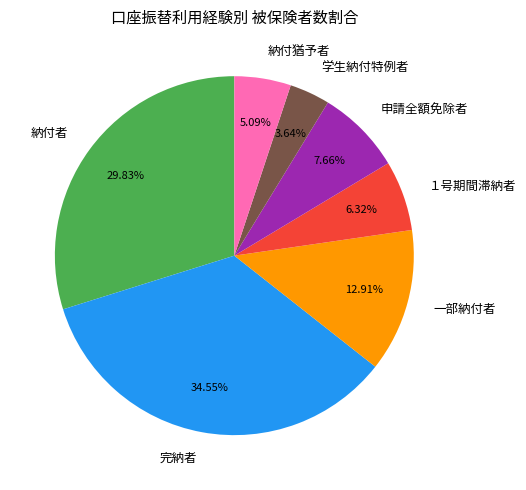

To the nearest percent, what is the average slice percentage?

14%